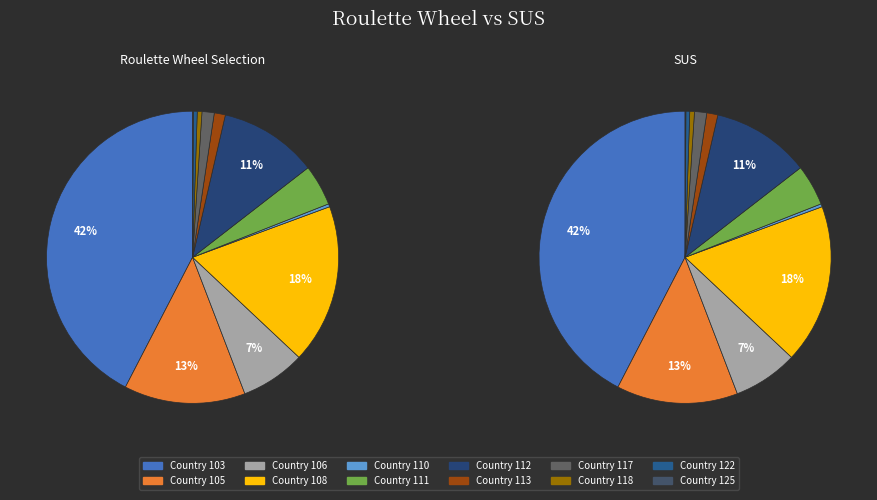

What is the change in value from 106 to 113?

-154910